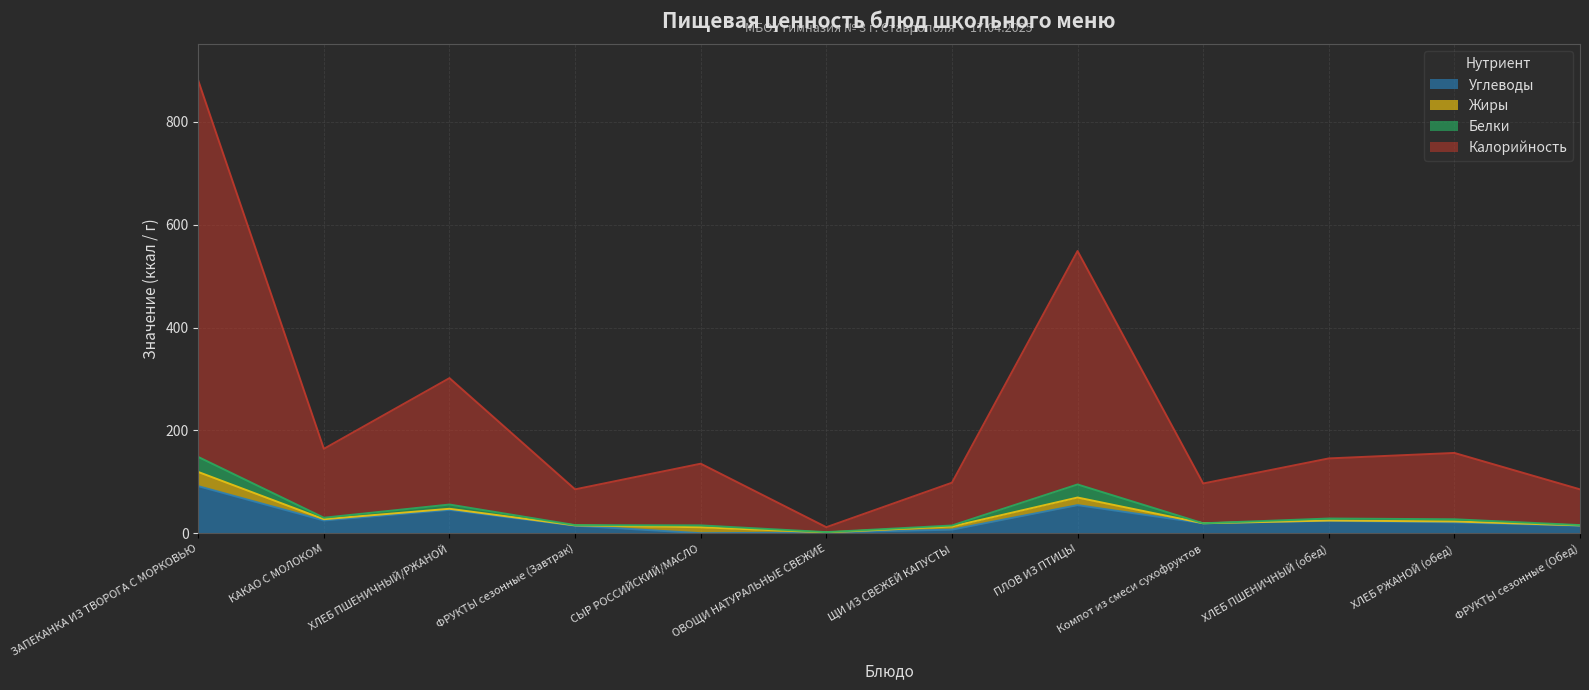

How many lines are shown in the chart?

4